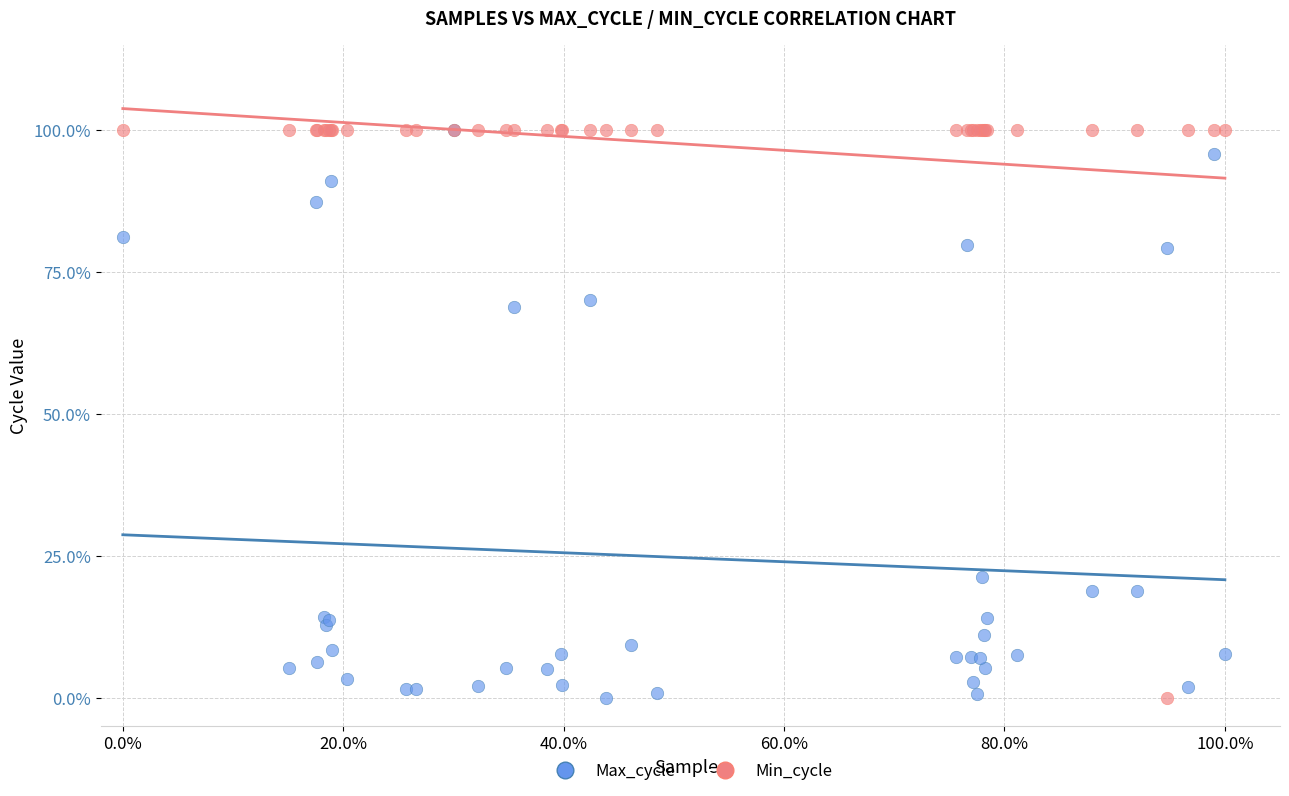

What are all the series names shown in the legend?

Max_cycle, Min_cycle